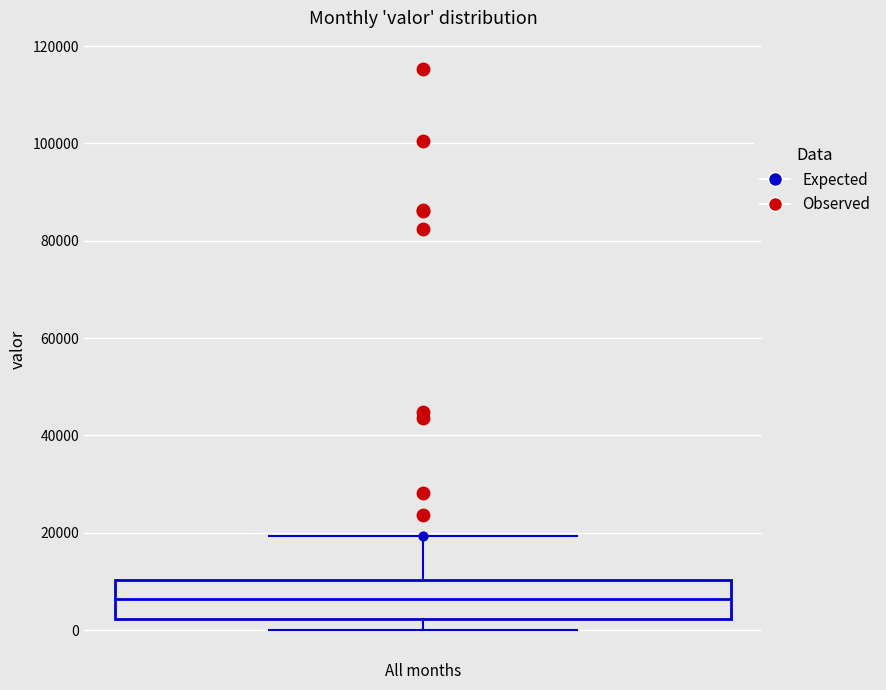

Where does the median line of the box for All months sit on the y-axis? The values are not printed on the chart, so give them approximately, as read against the axis.

6000